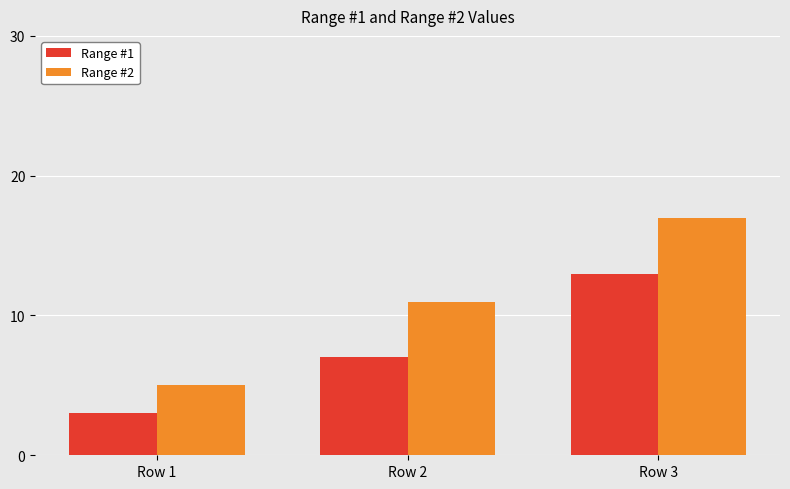

Which category has the highest value in the Range #1 series?

Row 3